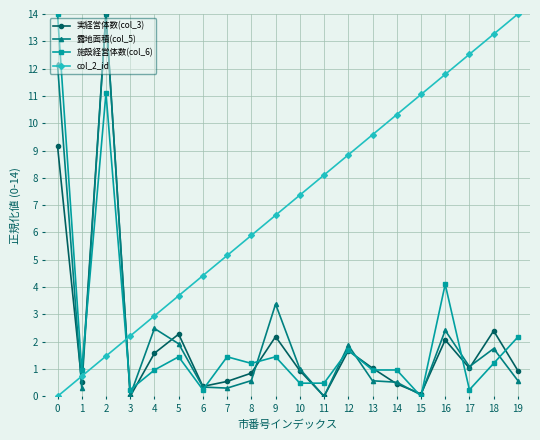

Where is 施設経営体数(col_6) nearest to the value 7?

16